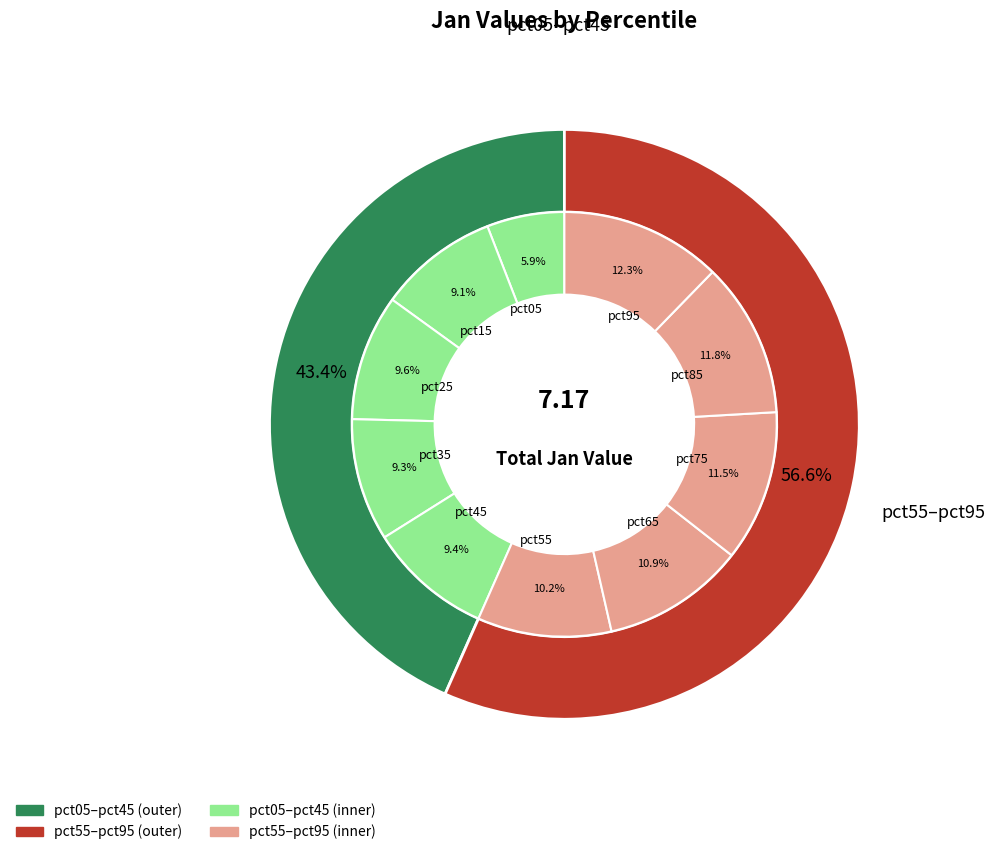

What percentage is the pct05 slice, to the nearest percent?

6%